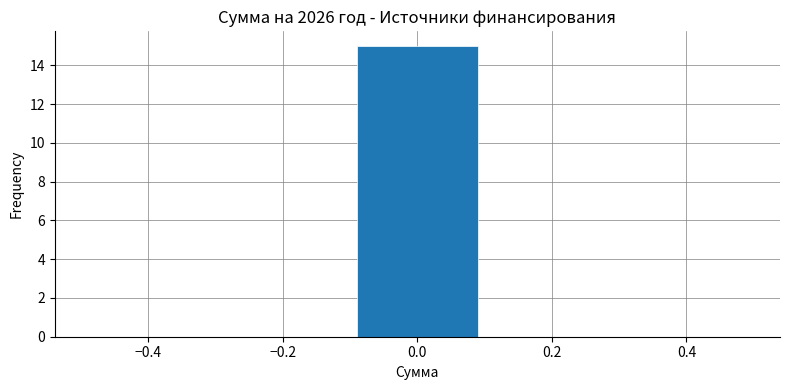

Over which range of the x-axis is the bar tallest?

-0.1 to 0.1